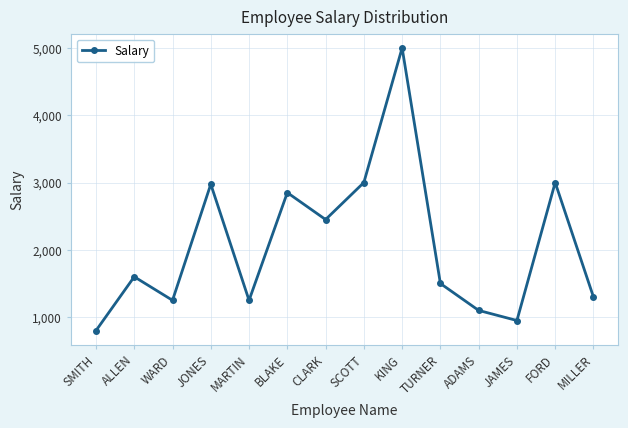

Reading left to right, extract all data points from this chart.

SMITH=800	ALLEN=1600	WARD=1250	JONES=2975	MARTIN=1250	BLAKE=2850	CLARK=2450	SCOTT=3000	KING=5000	TURNER=1500	ADAMS=1100	JAMES=950	FORD=3000	MILLER=1300